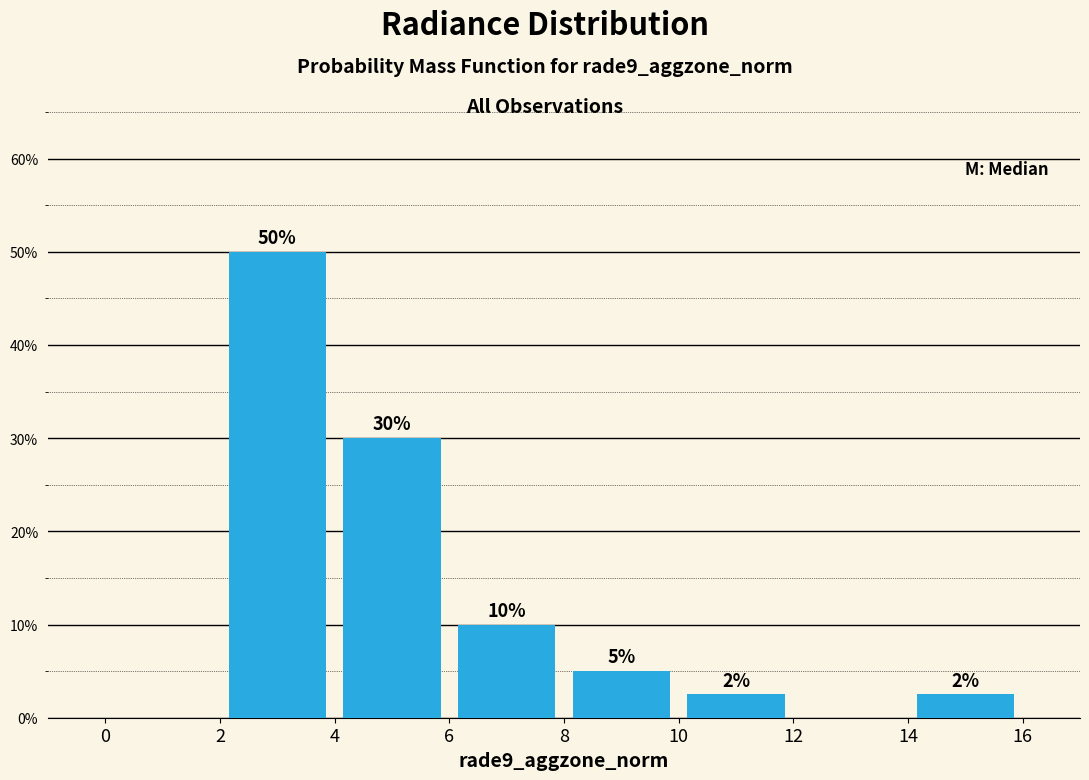

Which range on the x-axis has the tallest bar?

2 to 4